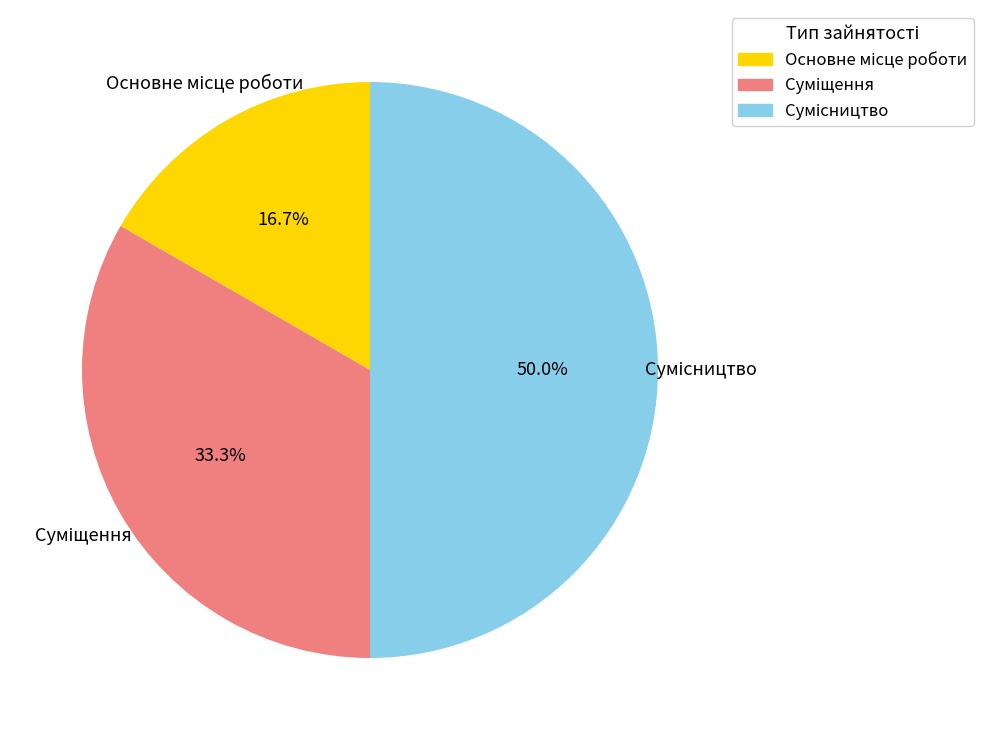

Is Суміщення the majority of the pie?

No